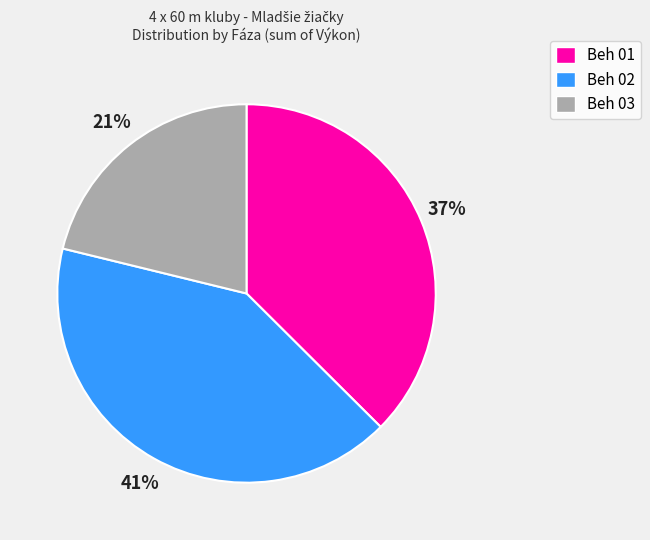

How many segments does this pie chart have?

3